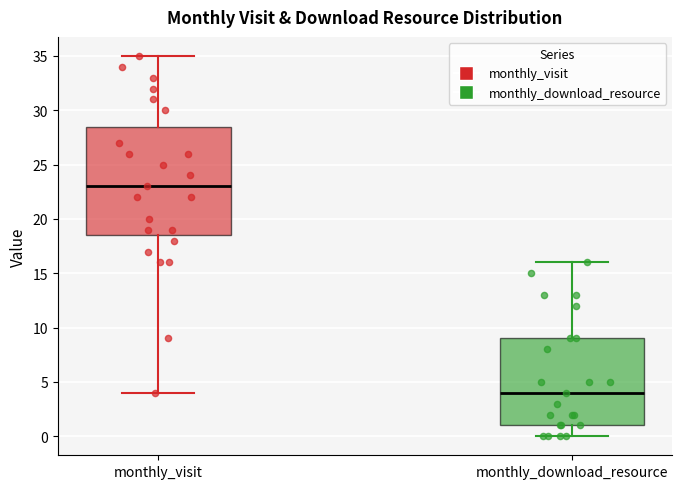

Where is the lower edge of the box for monthly_download_resource on the y-axis? The values are not printed on the chart, so give them approximately, as read against the axis.

1.0